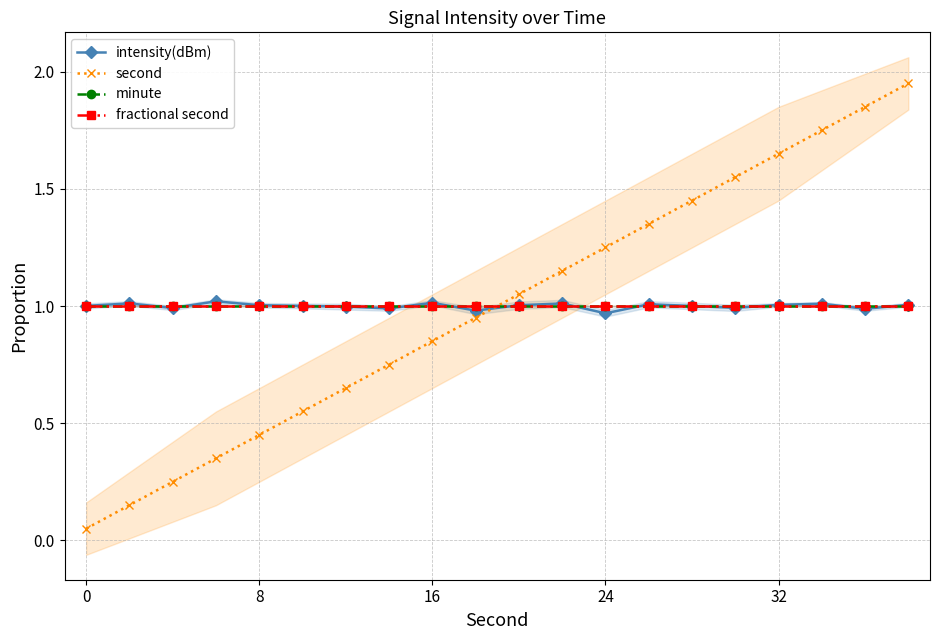

Is this an area chart (filled region under the line)?

No